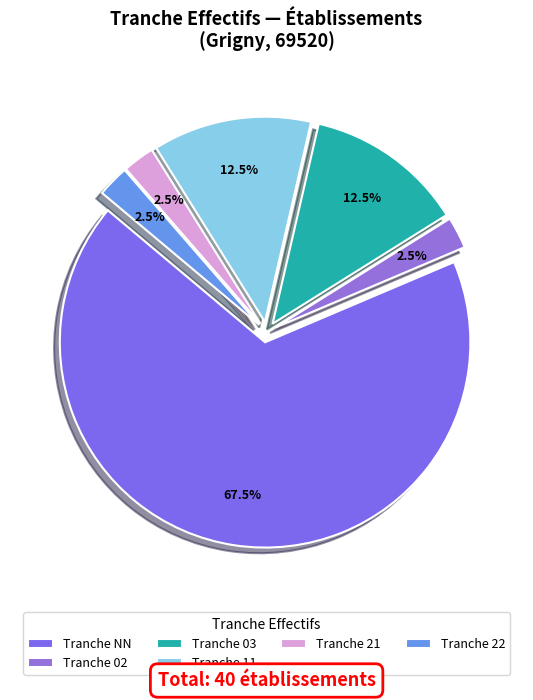

Count the number of slices in the pie.

6